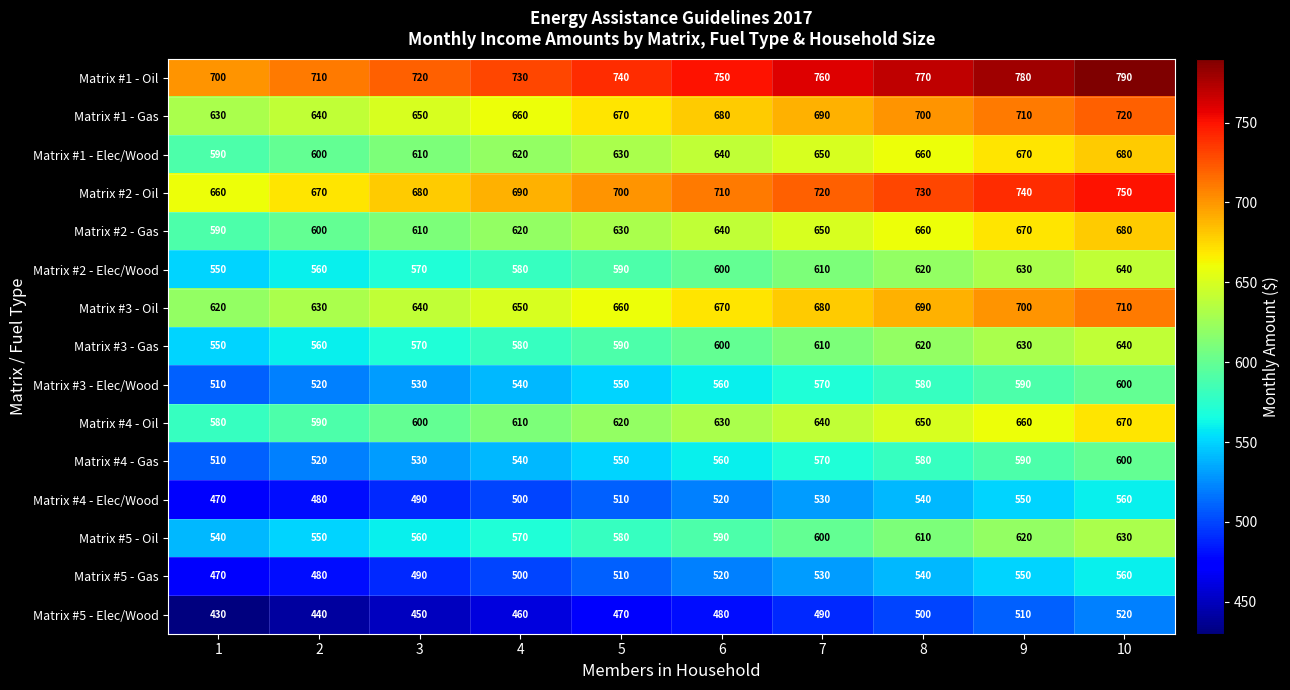

What is the difference between the second highest and second lowest values in the Matrix #4 - Oil series?

70